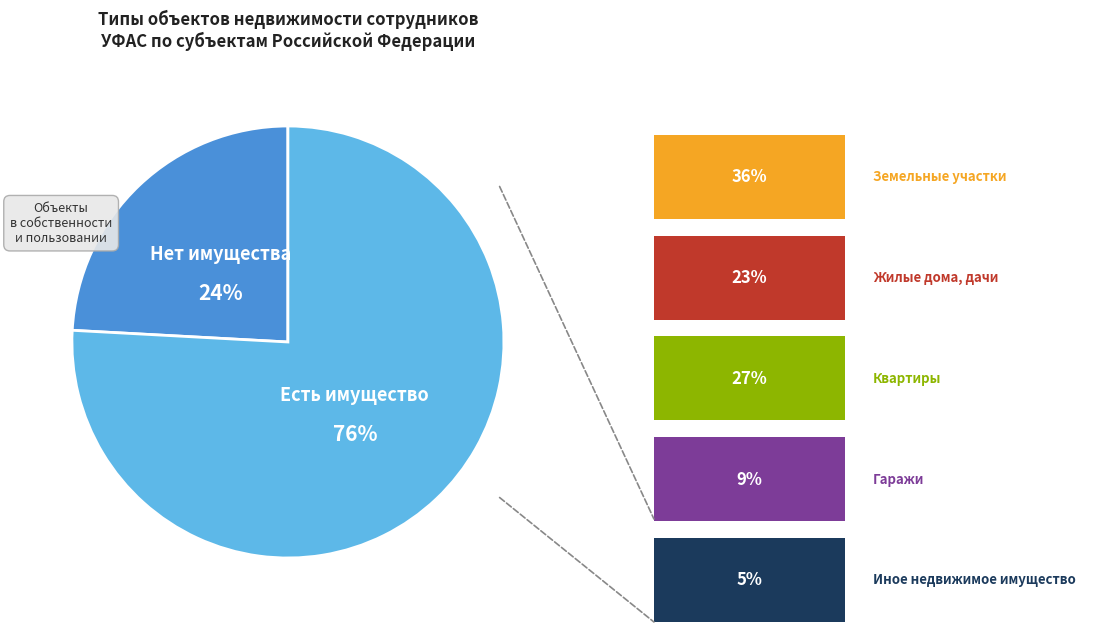

Is there any slice that represents more than half of the pie?

Yes